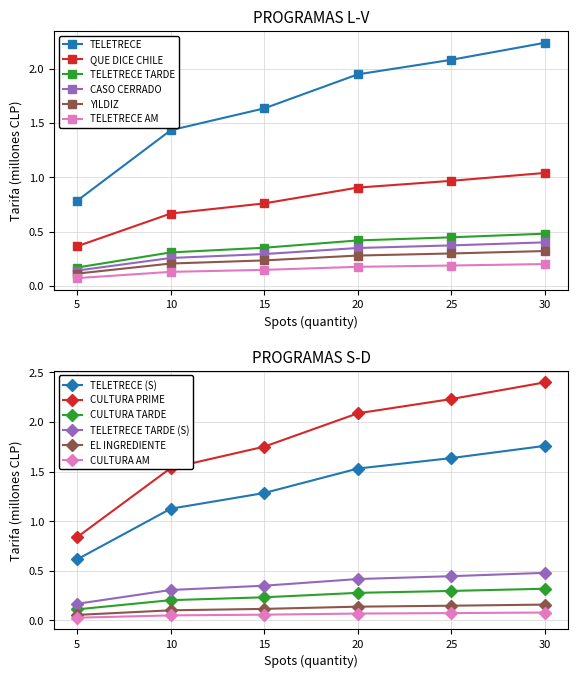

Does the chart display data point markers on the line(s)?

Yes